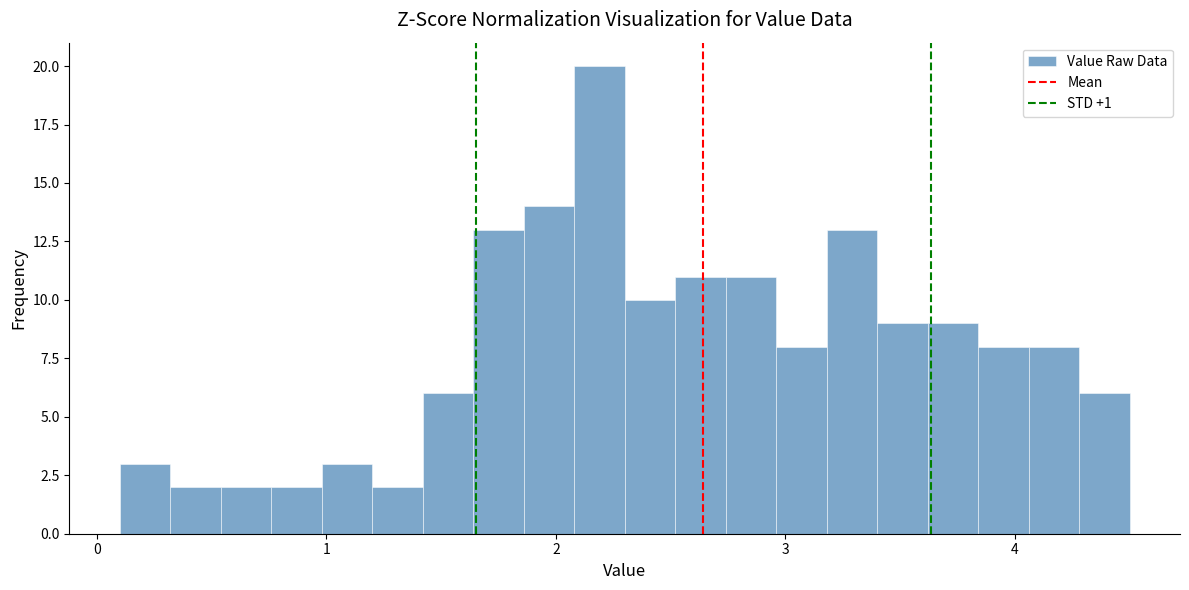

Read against the x-axis, roughly where is the centre of the tallest bar?

2.2